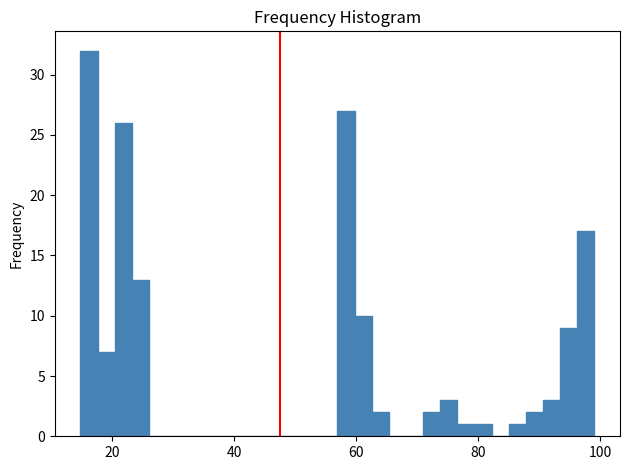

Read against the x-axis, roughly where is the centre of the tallest bar?

16